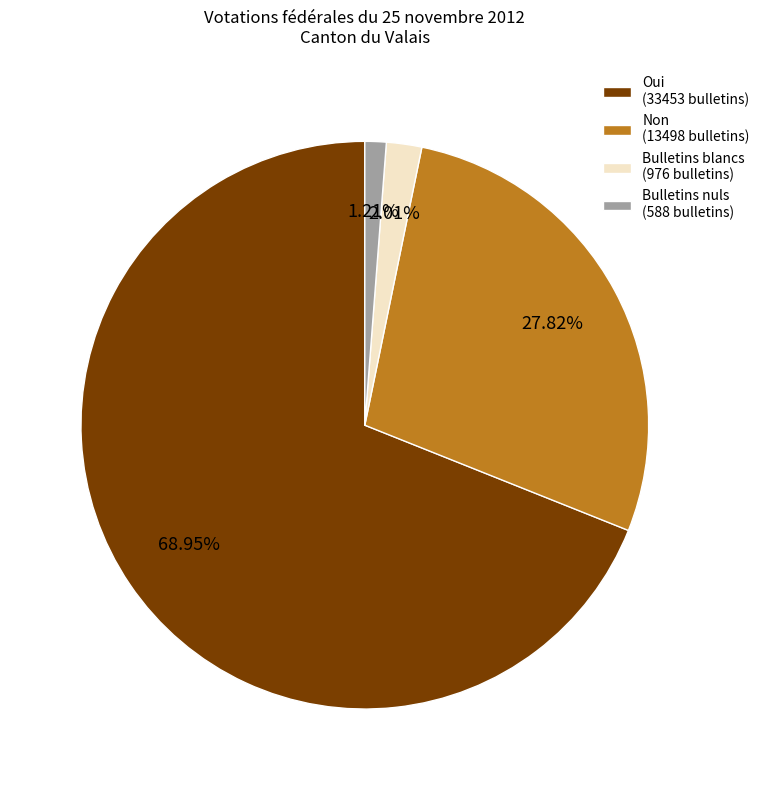

To the nearest percent, what percentage of the pie is Bulletins nuls?

1%